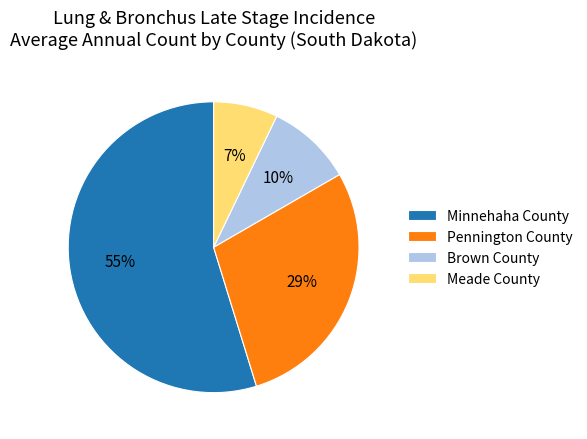

To the nearest percent, what is the average slice percentage?

25%